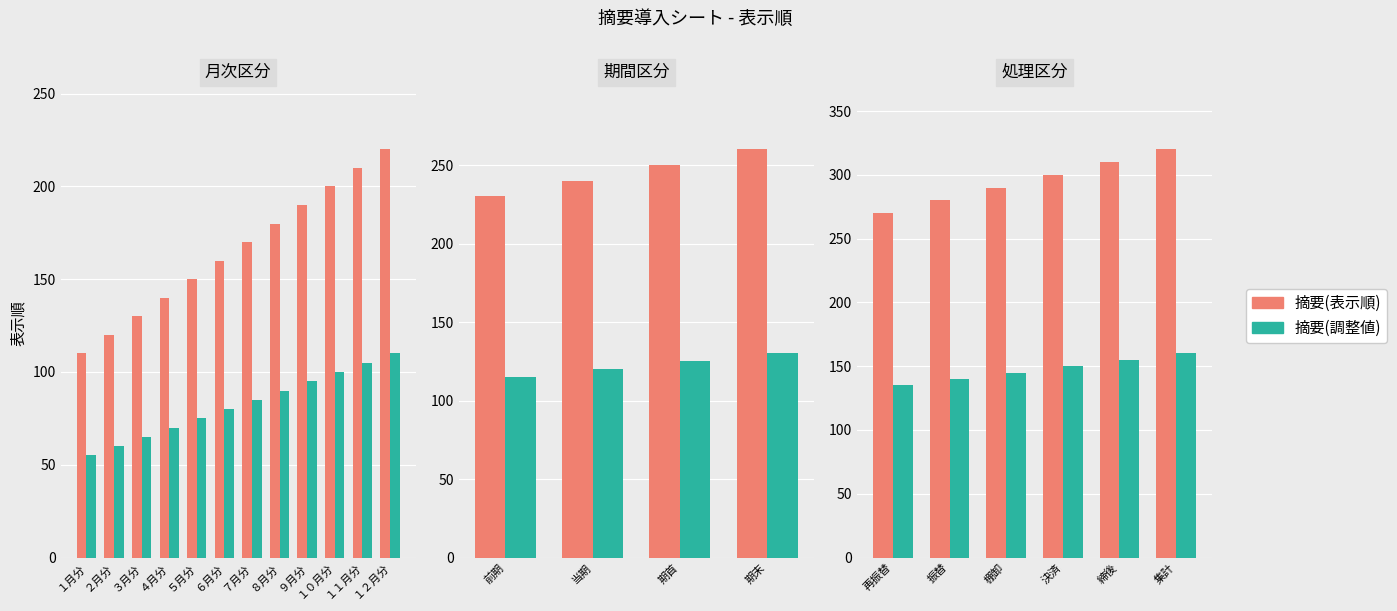

How many values in the 摘要(表示順) series exceed 300?

2